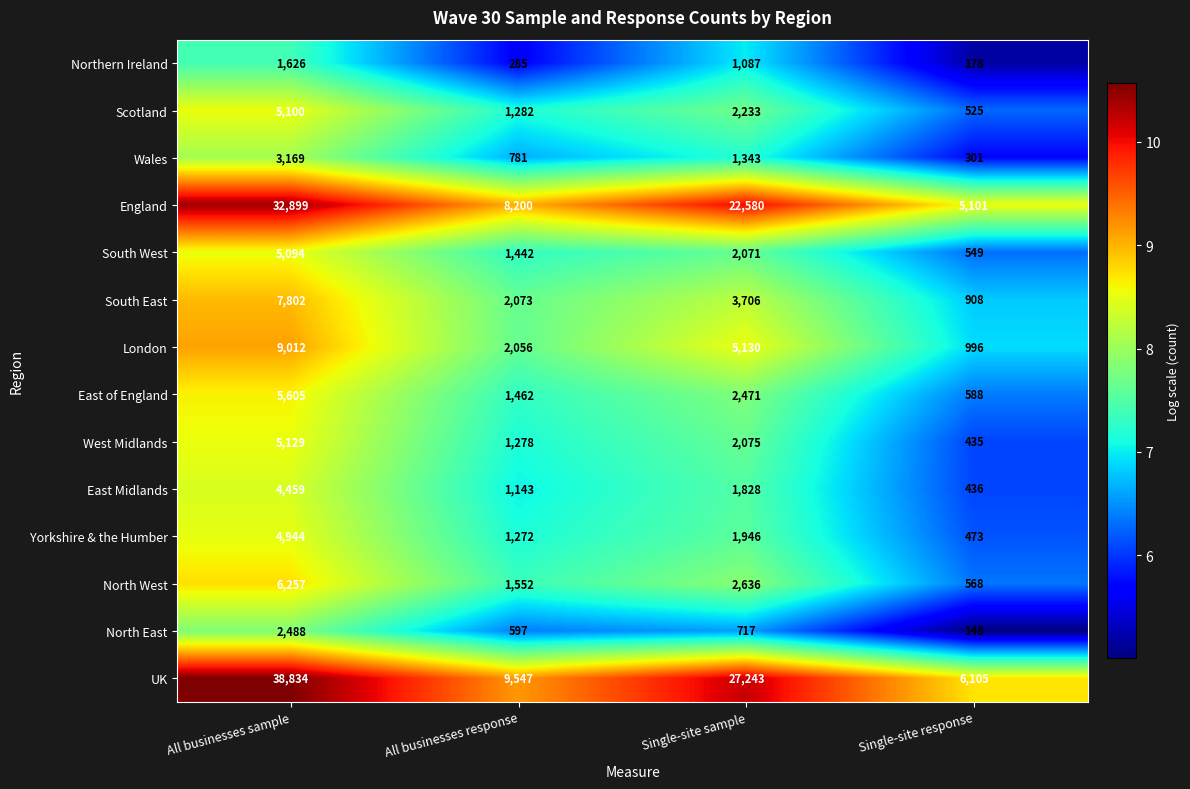

At which label is North West closest to 3412?

Single-site sample